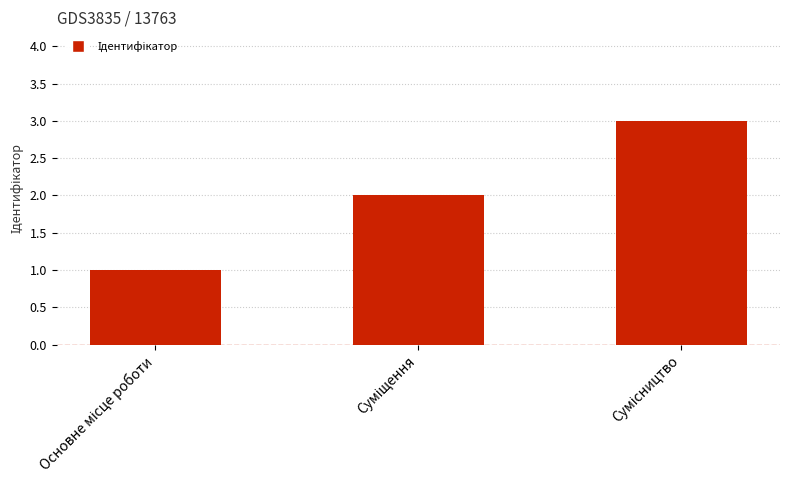

What is the sum of all values?

6